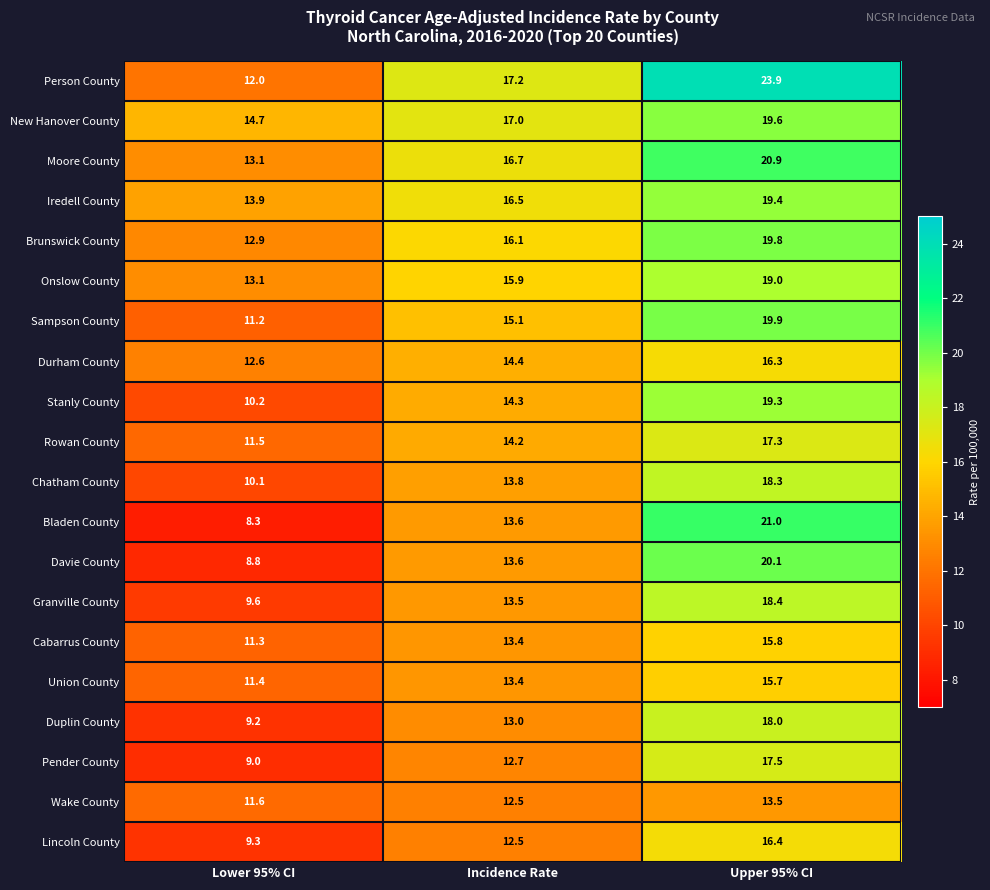

Which series has the largest total across all categories?

Person County